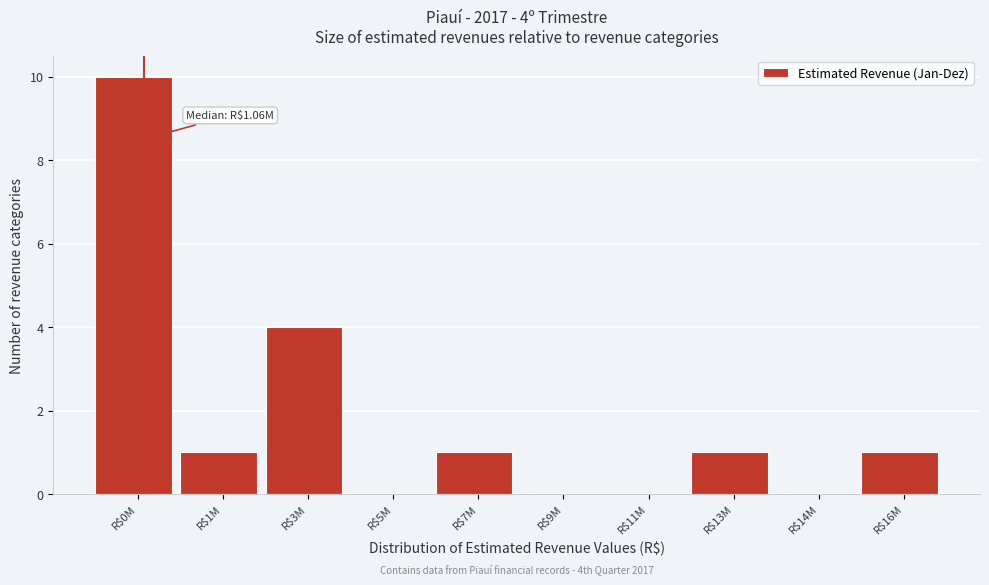

What is the sum of all values?

18